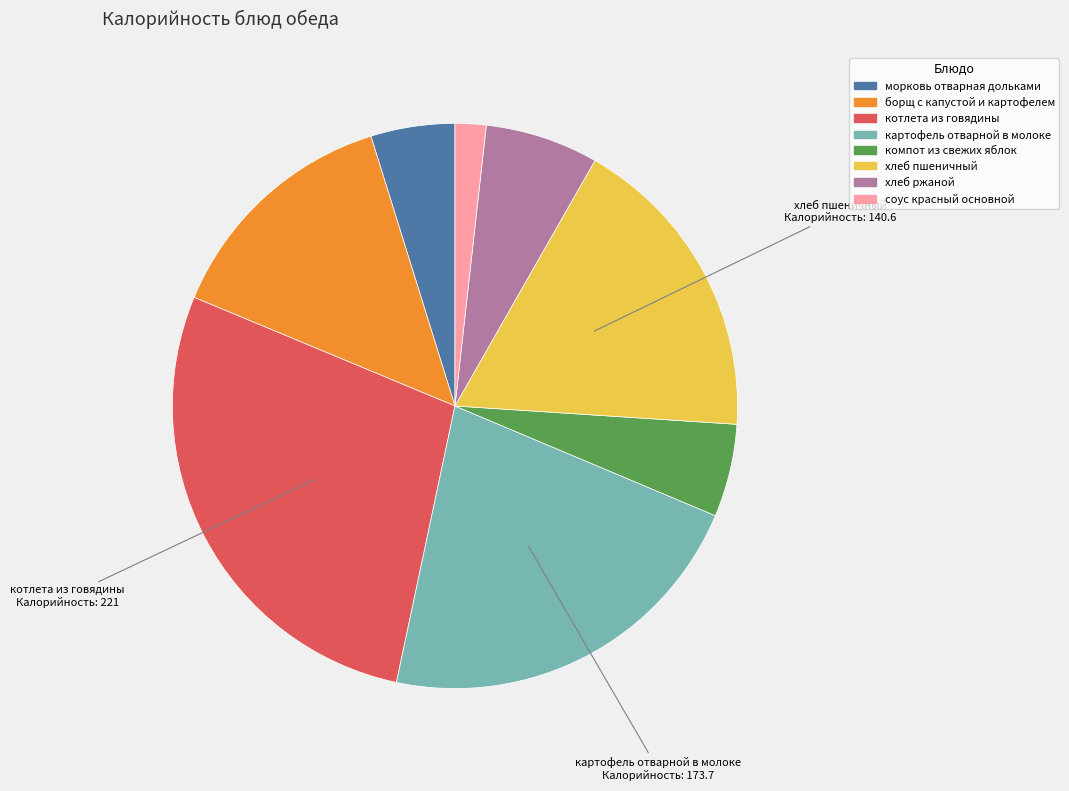

Between борщ с капустой и картофелем and компот из свежих яблок, which is larger?

борщ с капустой и картофелем